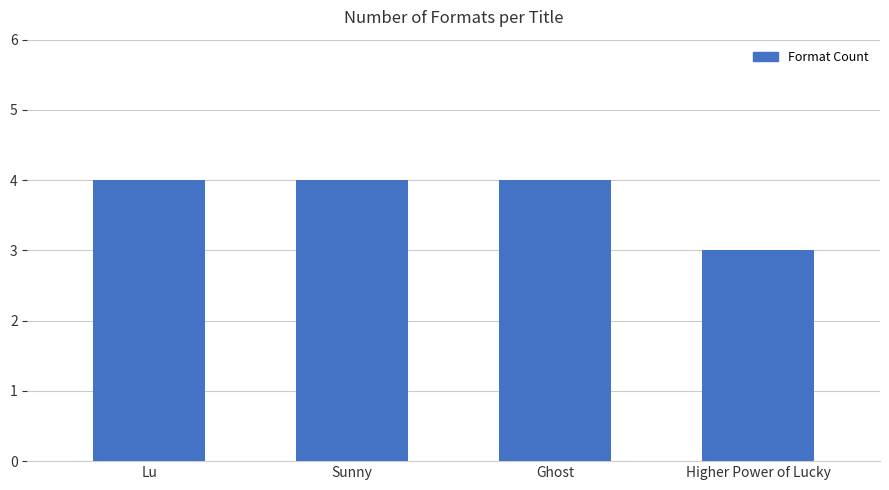

What is the change in value from Sunny to Higher Power of Lucky?

-1